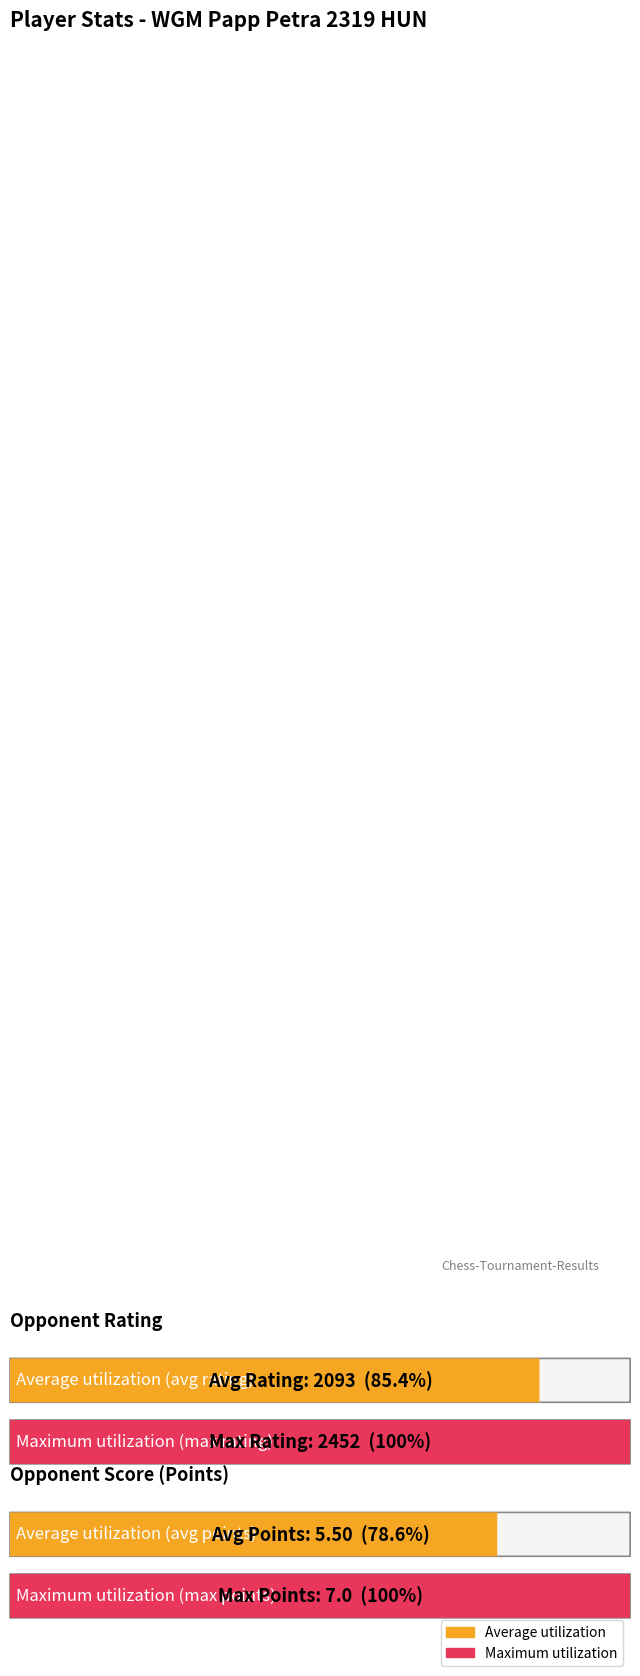

What is the value of the Points bar at the 8th from the left?

5.5